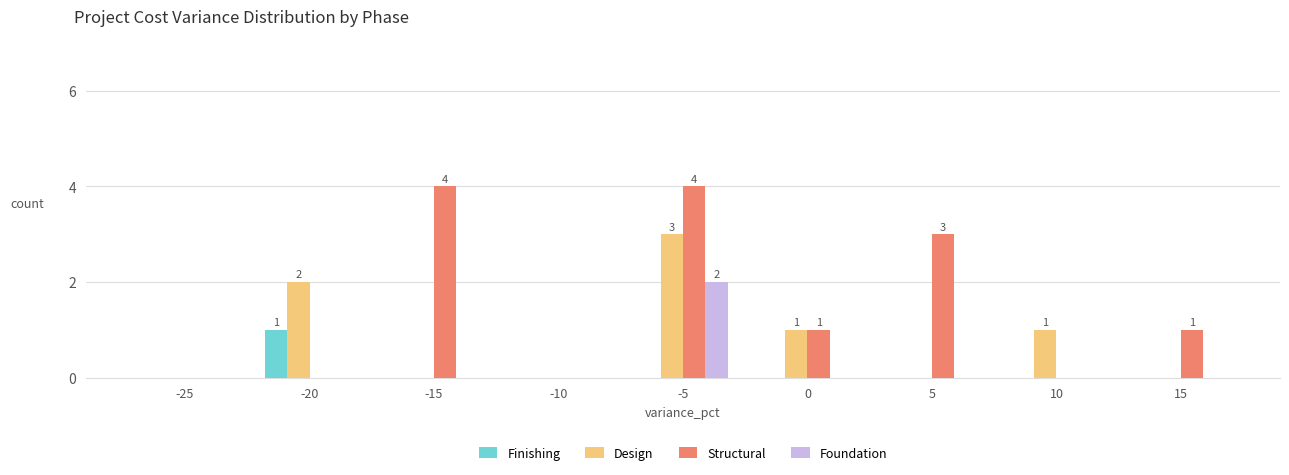

Which series has the widest spread of values?

Structural